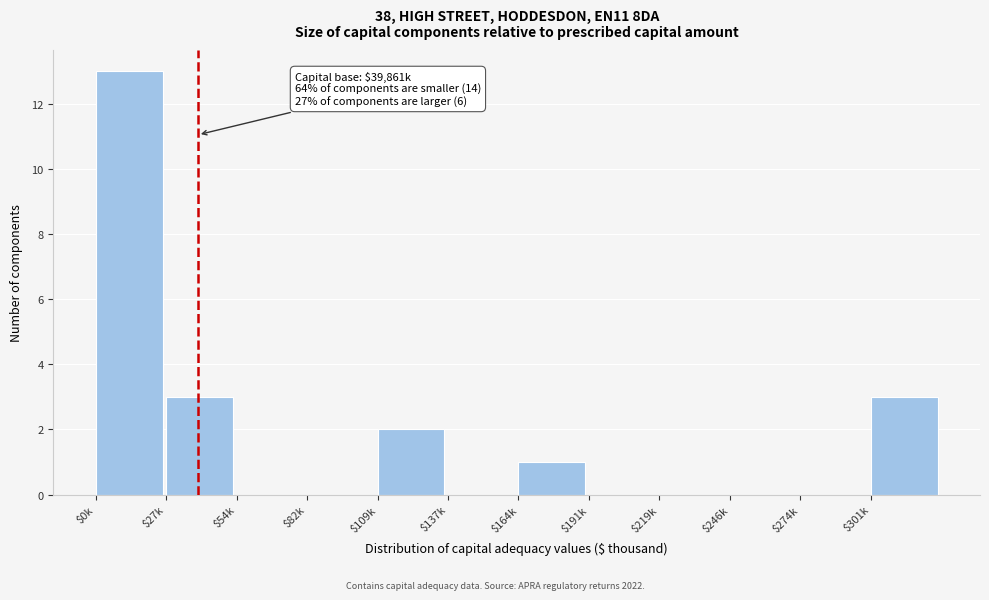

Is it true that the value at $54k is -6?

False